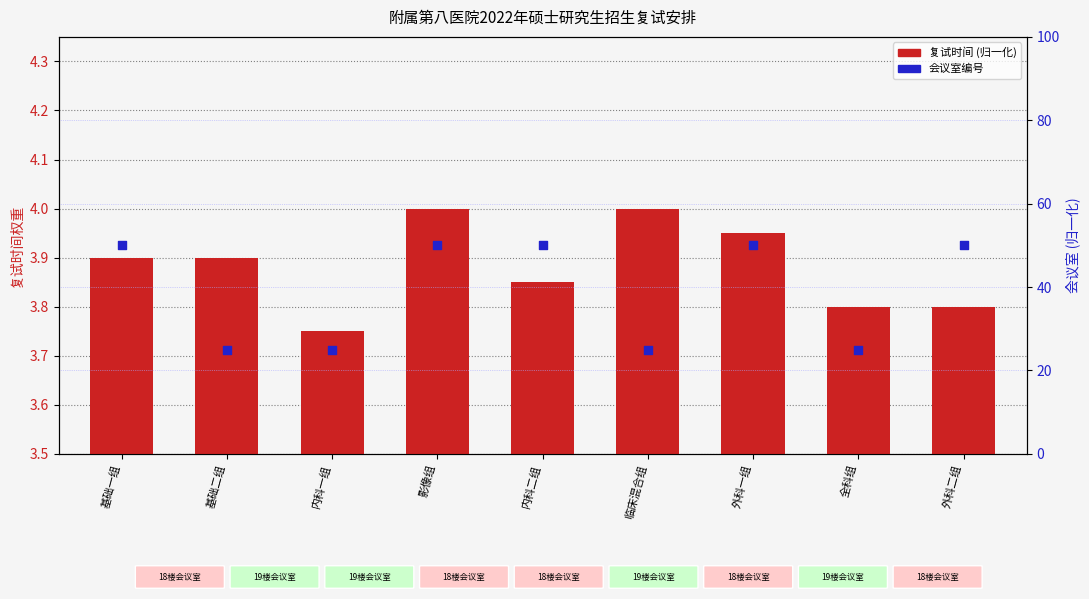

Which series reaches the minimum Y coordinate?

复试时间 (归一化)